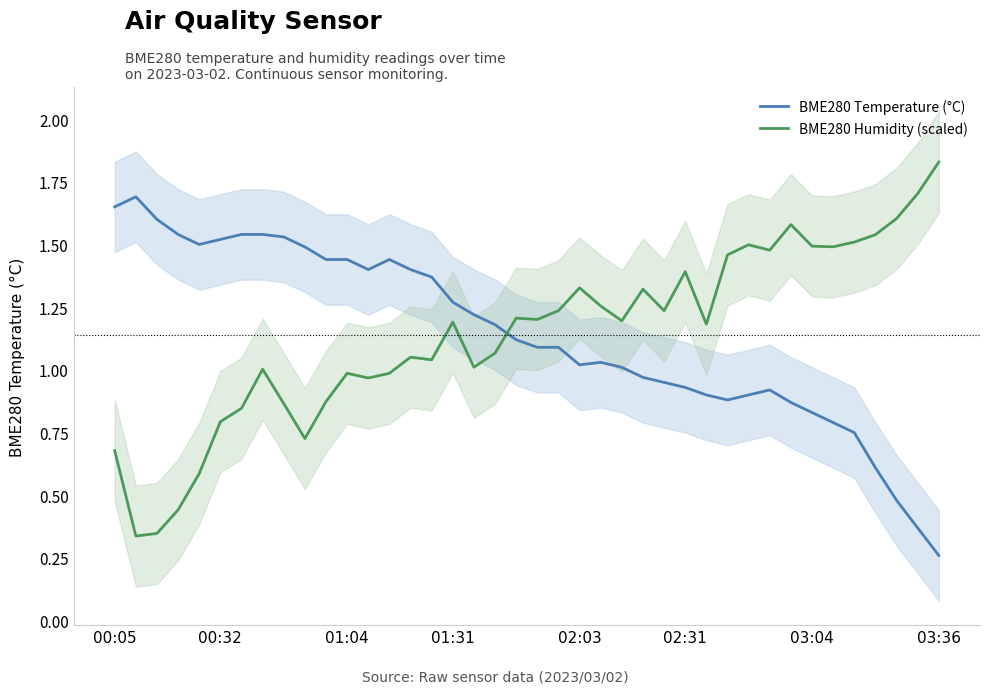

At which label is BME280 Temperature (°C) closest to 0?

03:36